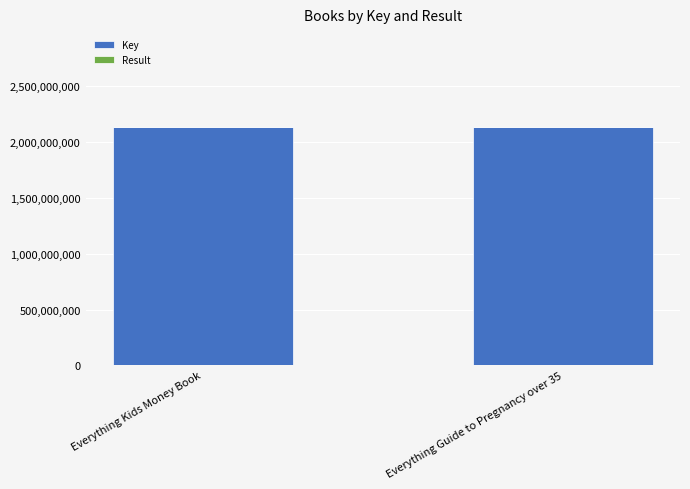

Are the bars grouped side by side (vs. stacked)?

No